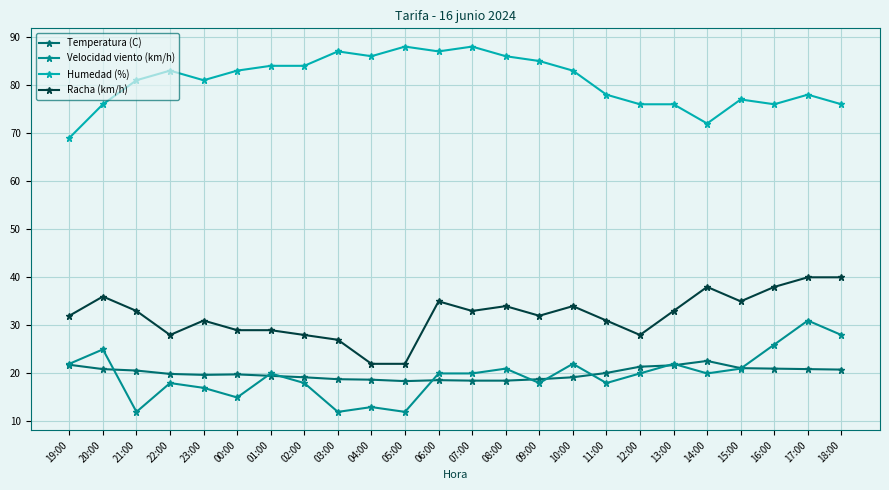

What is the label of the 3rd point from the right?

16:00